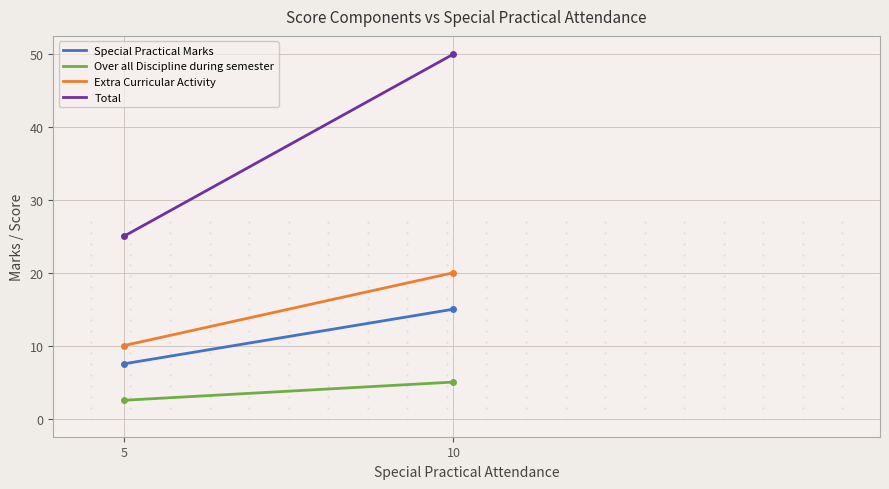

Which series has the widest spread of values?

Total